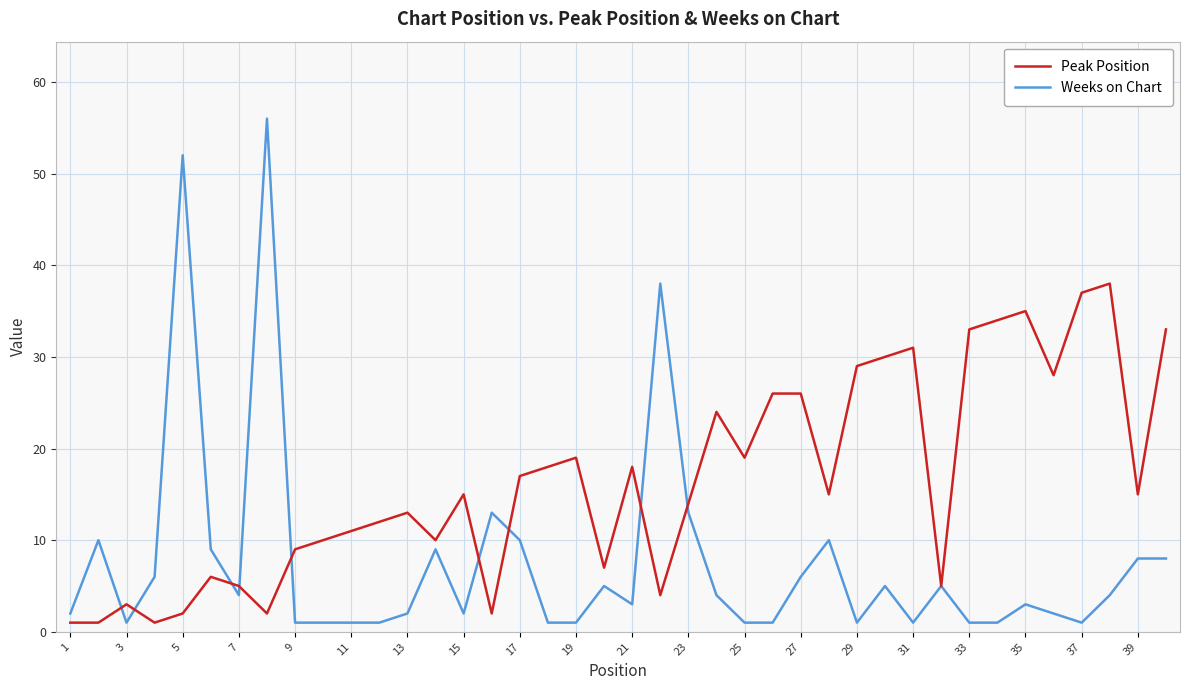

What is the maximum value shown in the chart?

56